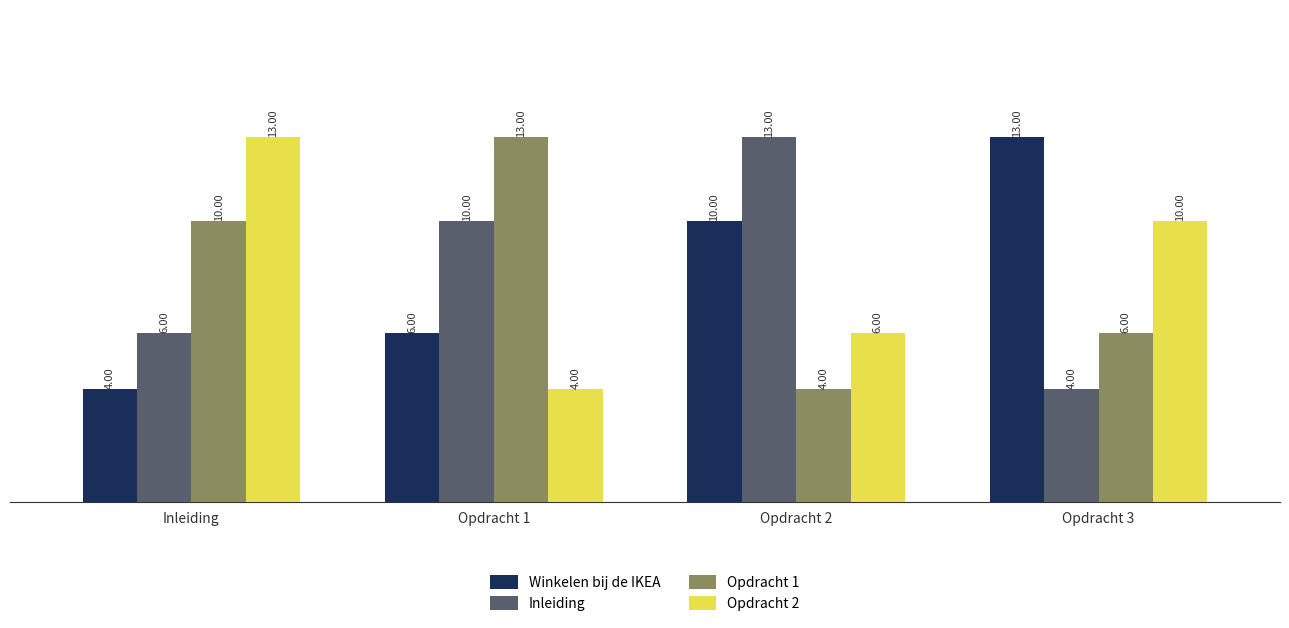

What is the spread (max minus min) of values at Opdracht 1?

9